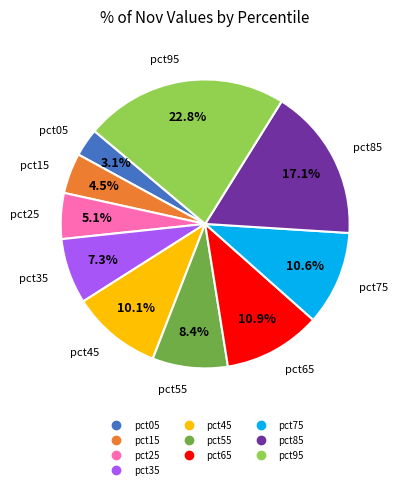

Which slice is the smallest?

pct05